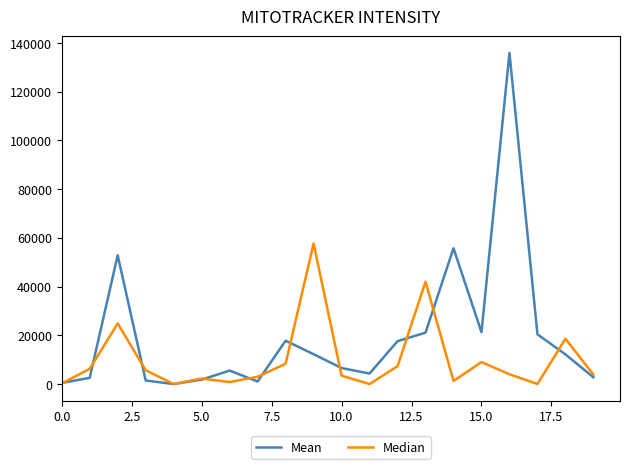

What are all the series names shown in the legend?

Mean, Median